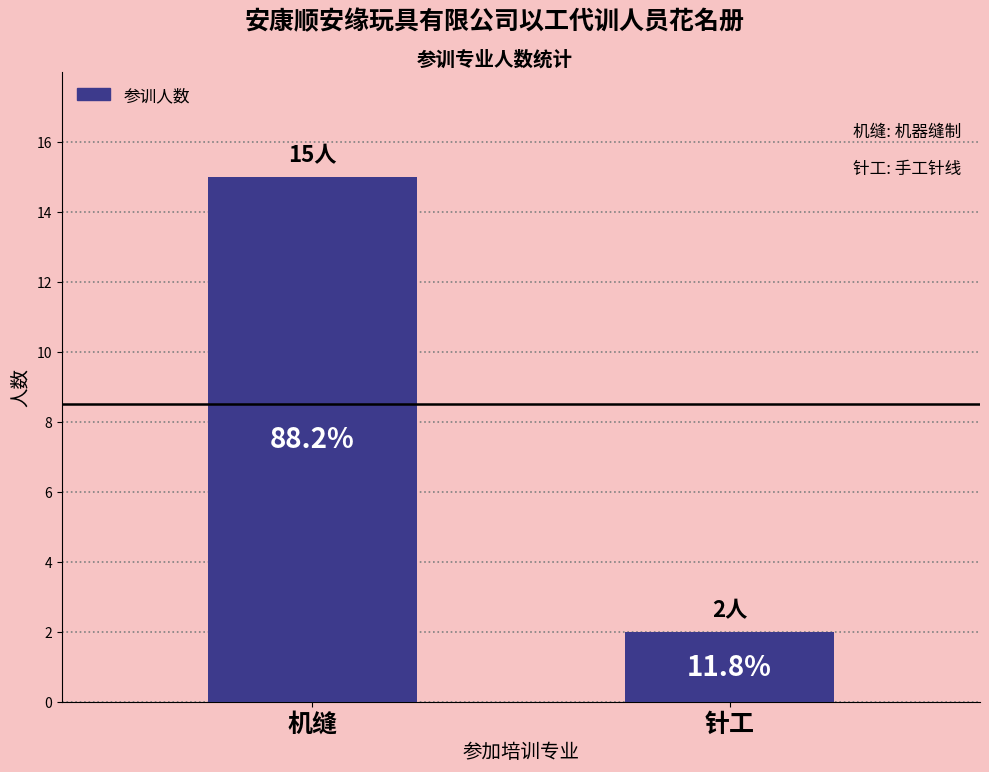

How many bars are there in total?

2